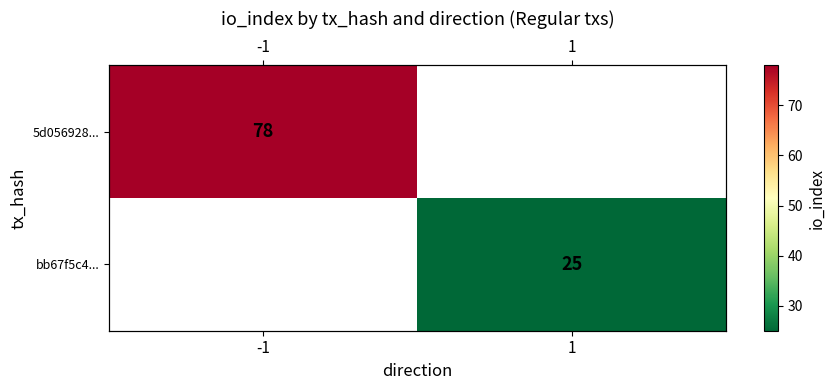

Rank the categories by 5d056928... value from highest to lowest.

-1, 1